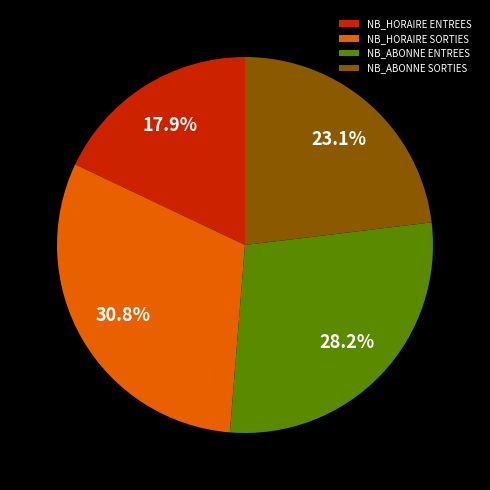

What is the total percentage of NB_ABONNE ENTREES and NB_ABONNE SORTIES?

51.3%